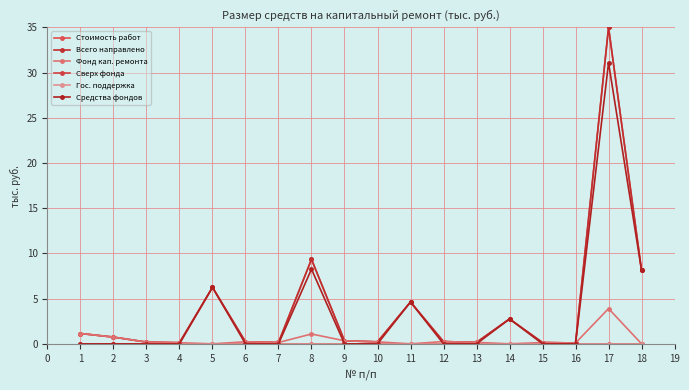

Reading left to right, transcribe all the data shown in this chart.

Стоимость работ: 1.1	0.7	0.2	0.1	6.2	0.2	0.1	9.3	0.3	0.2	4.6	0.2	0.2	2.8	0.1	0.1	35.0	8.1
Всего направлено: 1.1	0.7	0.2	0.1	6.2	0.2	0.1	9.3	0.3	0.2	4.6	0.2	0.2	2.8	0.1	0.1	35.0	8.1
Фонд кап. ремонта: 1.1	0.7	0.2	0.1	0.0	0.2	0.1	1.1	0.3	0.2	0.0	0.2	0.2	0.0	0.1	0.1	3.9	0.0
Сверх фонда: 0.0	0.0	0.0	0.0	0.0	0.0	0.0	0.0	0.0	0.0	0.0	0.0	0.0	0.0	0.0	0.0	0.0	0.0
Гос. поддержка: 0.0	0.0	0.0	0.0	0.0	0.0	0.0	0.0	0.0	0.0	0.0	0.0	0.0	0.0	0.0	0.0	0.0	0.0
Средства фондов: 0.0	0.0	0.0	0.0	6.2	0.0	0.0	8.3	0.0	0.0	4.6	0.0	0.0	2.8	0.0	0.0	31.1	8.1